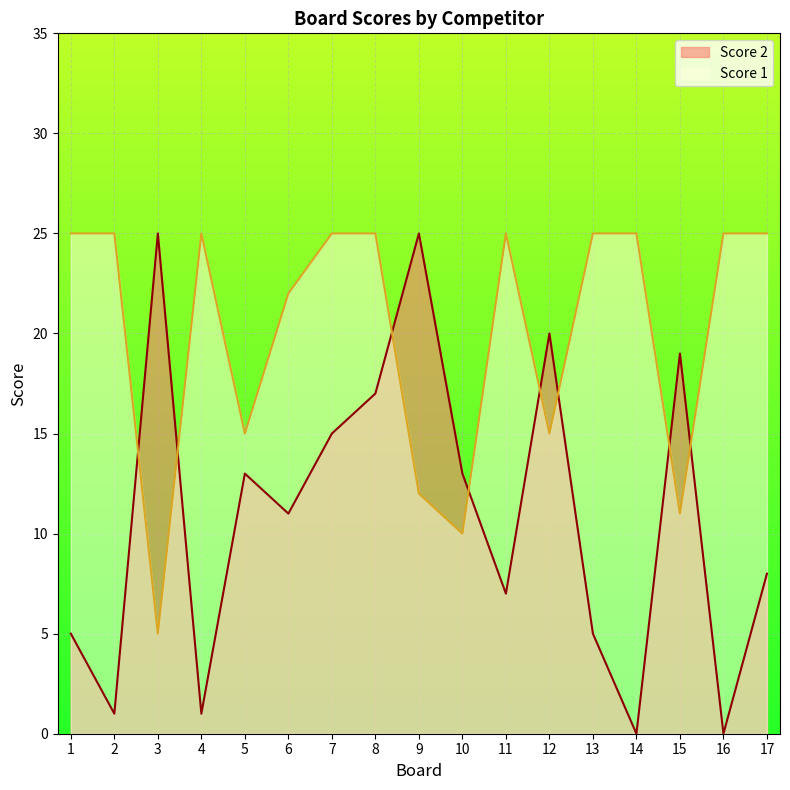

What are all the series names shown in the legend?

Score 2, Score 1